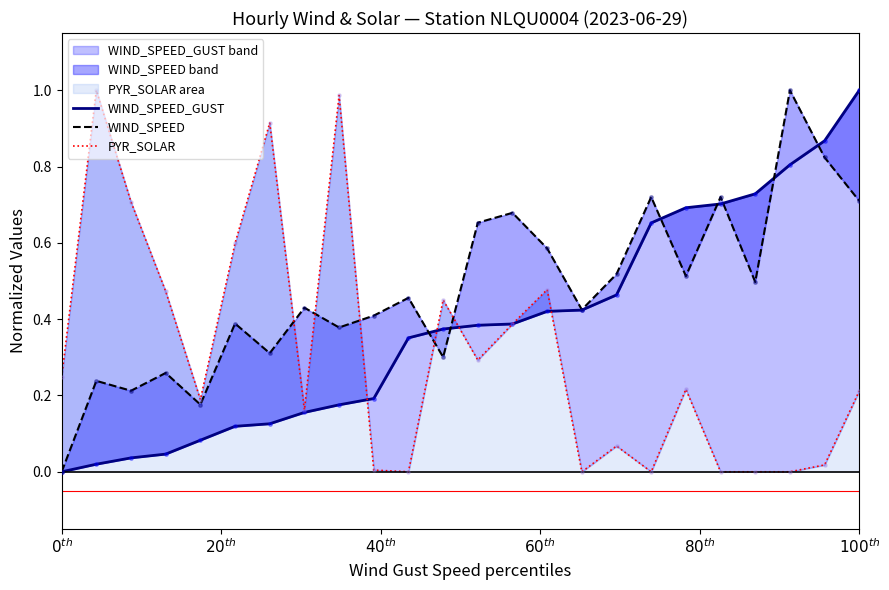

At how many categories does at least one series exceed 0?

24